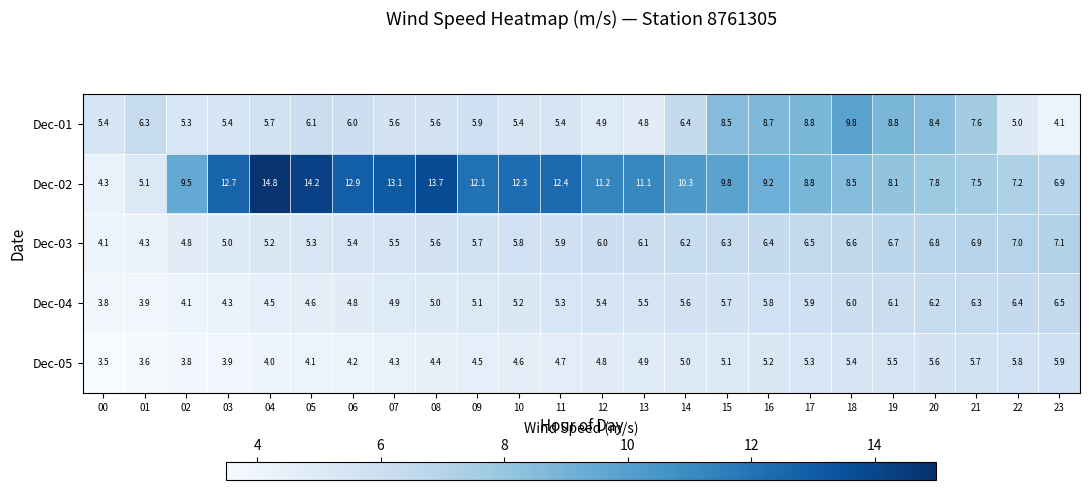

How many categories are shown in the chart?

24